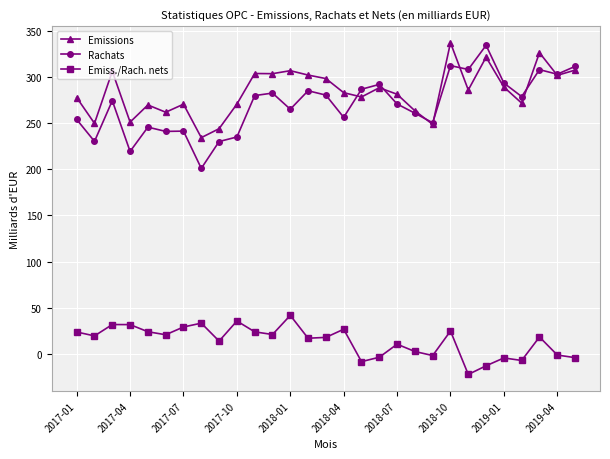

True or false: Emissions has more than 0 interior local peaks.

True